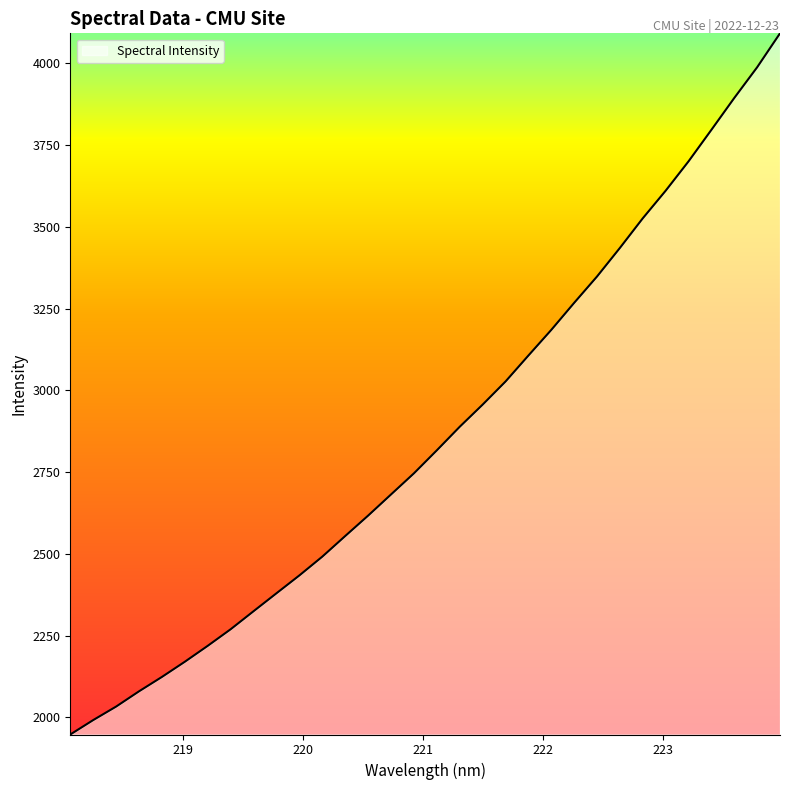

What is the minimum value shown in the chart?

1947.8